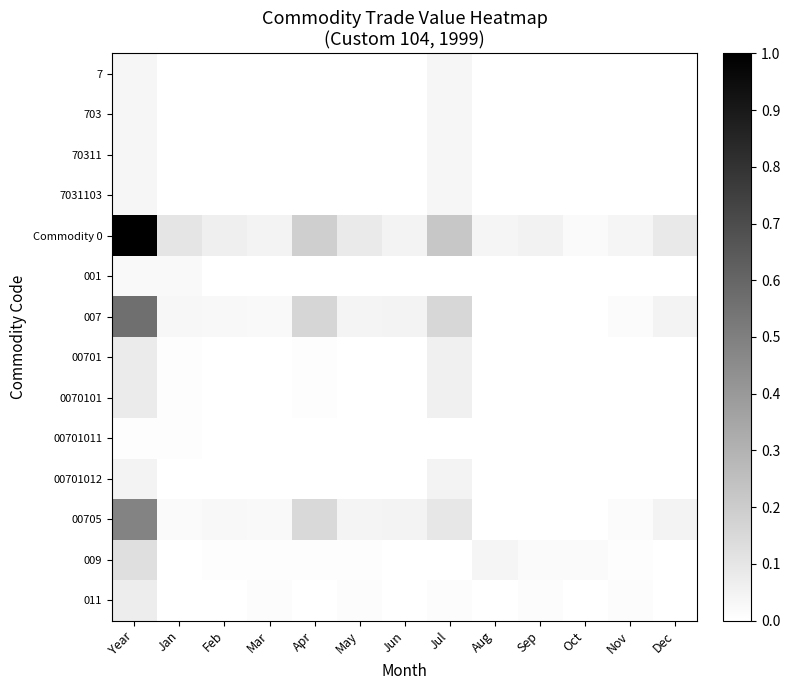

At how many categories does at least one series exceed 0?

13